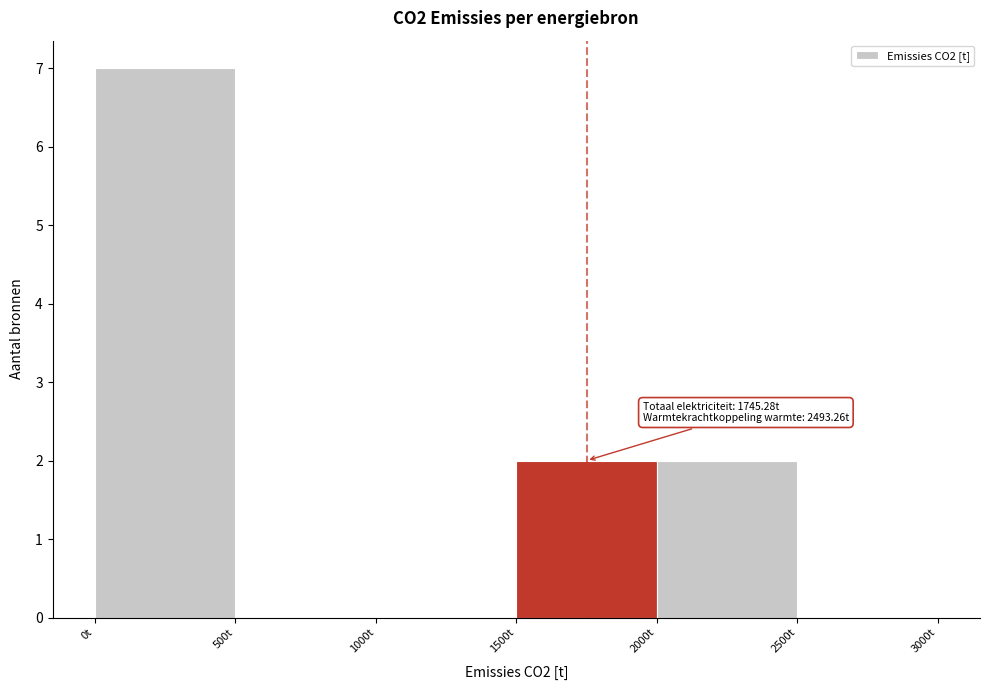

Over which range of the x-axis is the bar tallest?

0 to 500